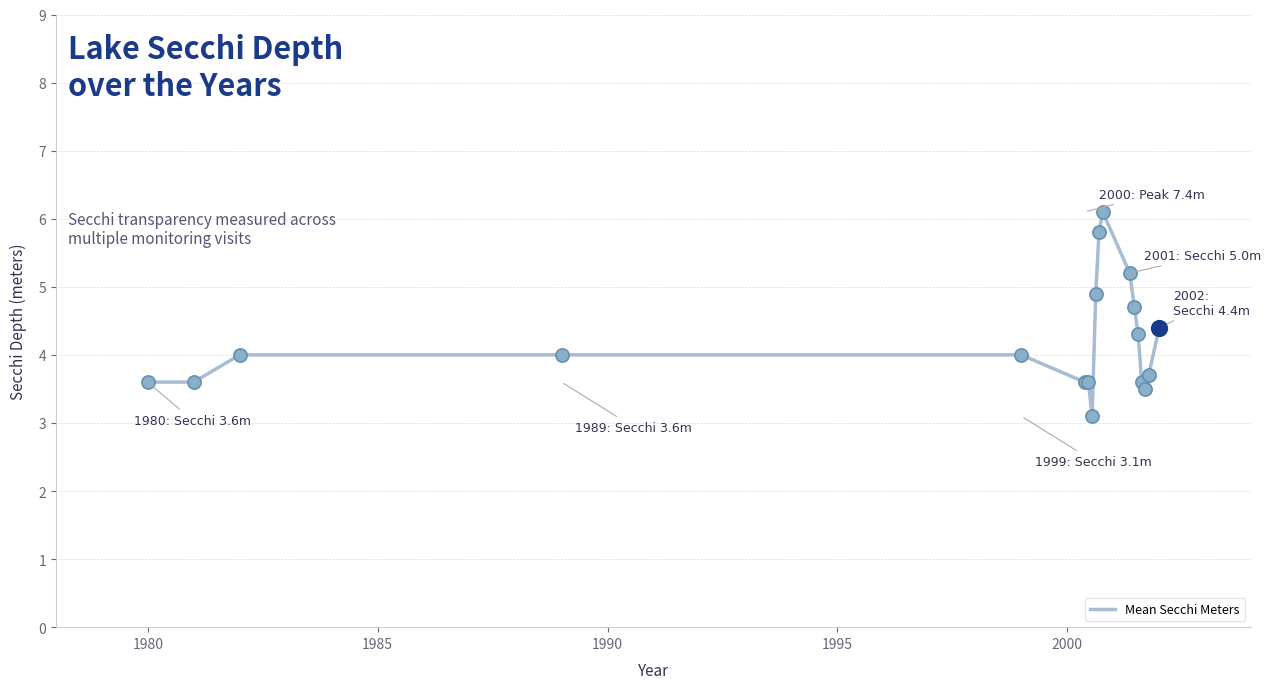

What is the difference between the maximum and minimum values?

3.0